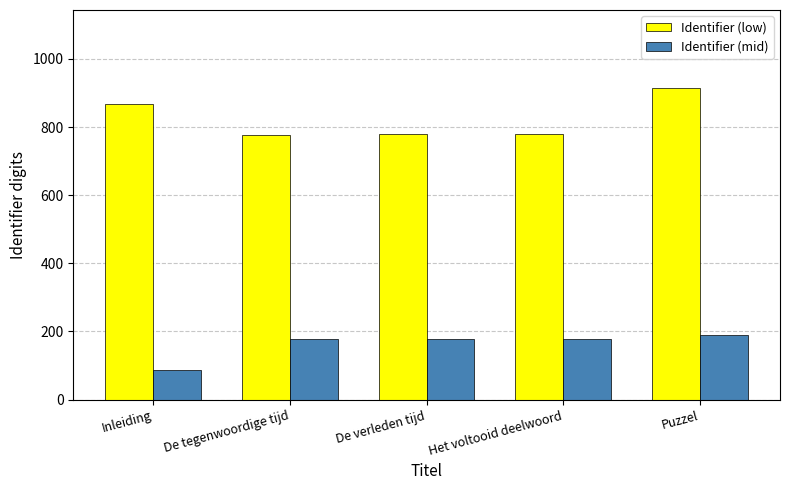

What is the average value of the Identifier (mid) series?

162